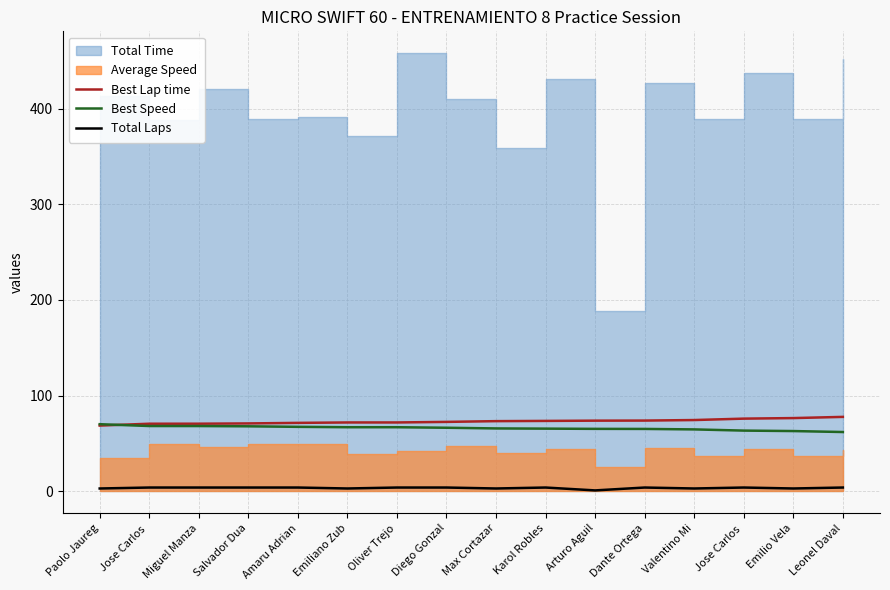

What is the difference between the maximum and minimum values in the Best Lap time series?

9.1